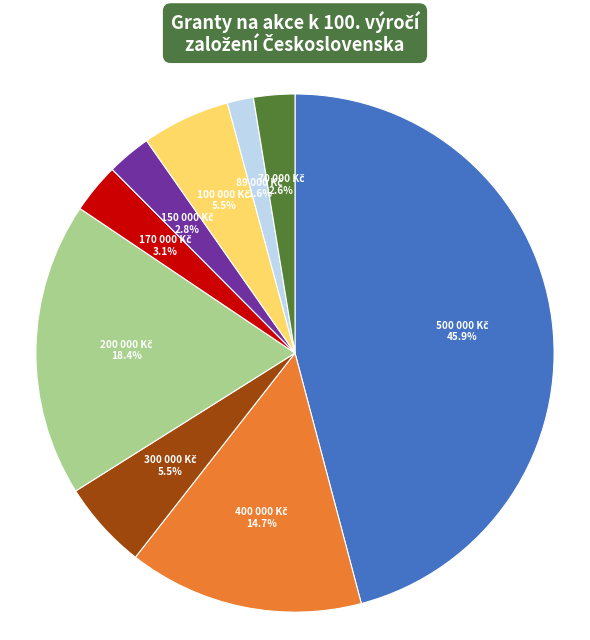

Does any single category account for the majority?

No